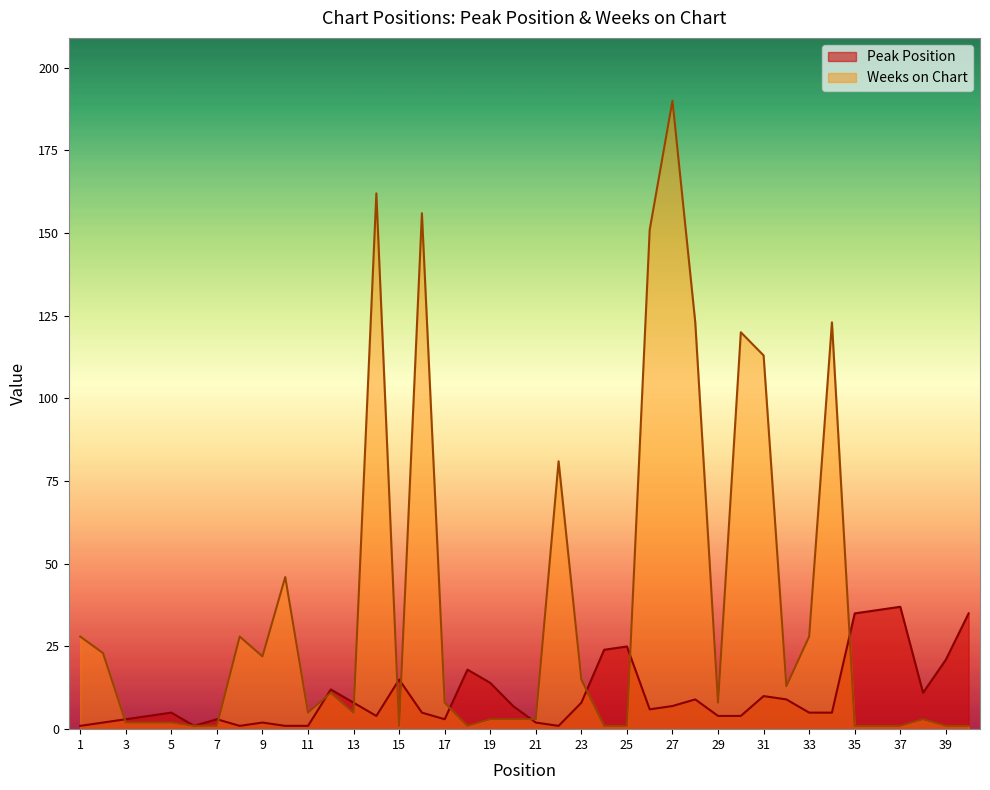

How many distinct data groups are displayed?

2